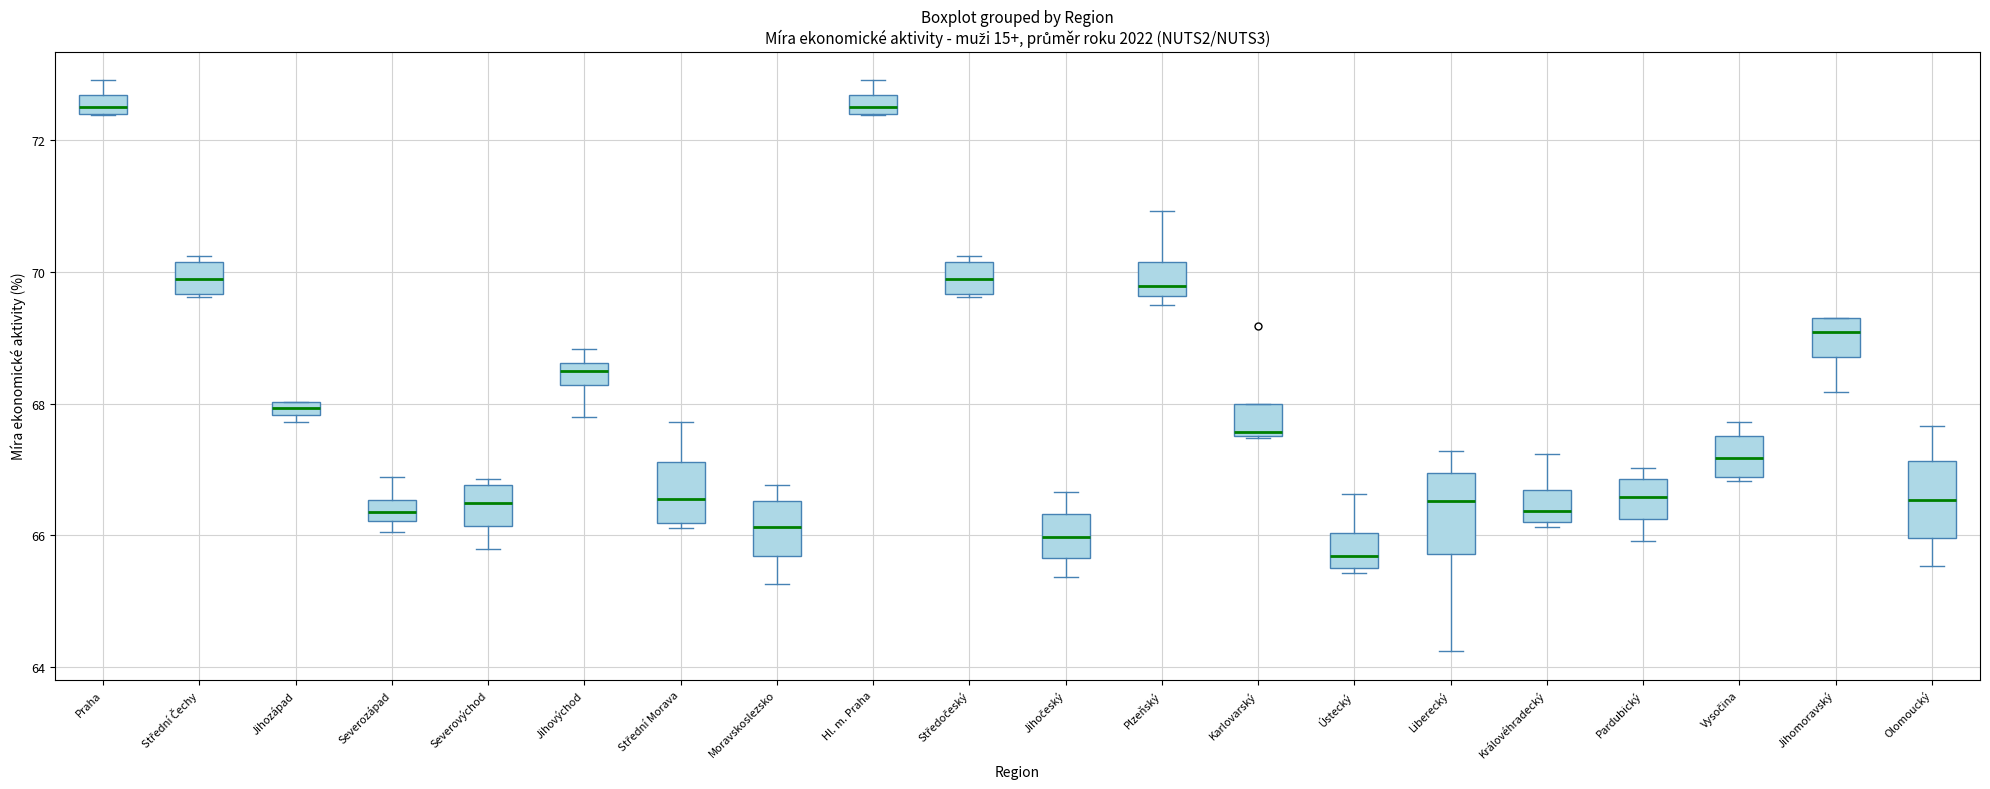

Where is the lower edge of the box for Středočeský on the y-axis? The values are not printed on the chart, so give them approximately, as read against the axis.

69.6